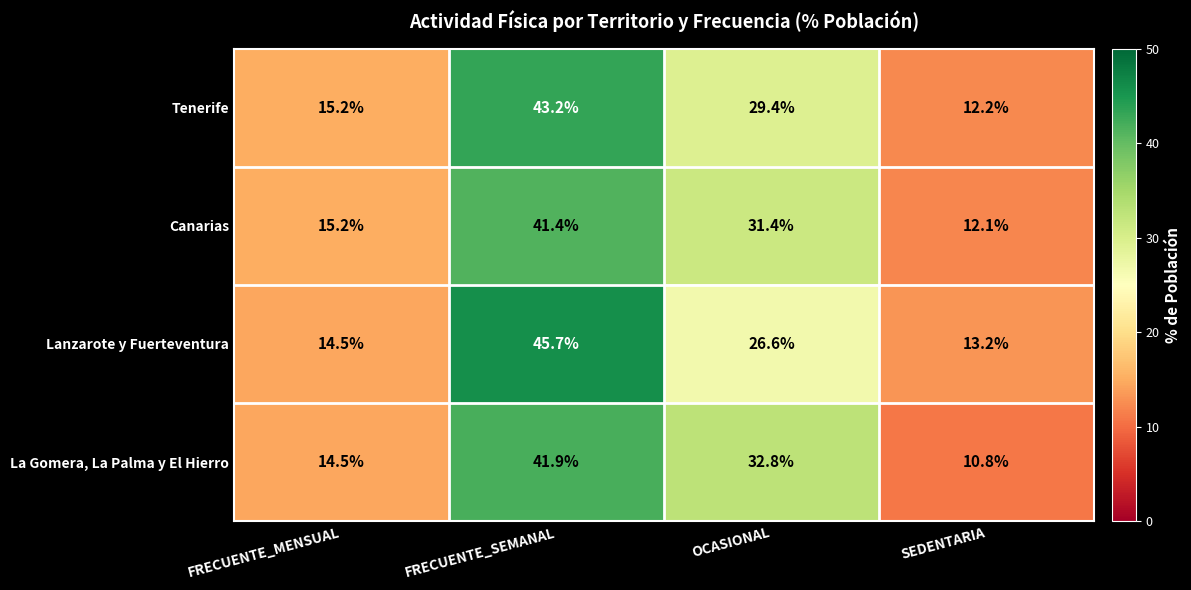

What is the highest value of the La Gomera, La Palma y El Hierro series?

41.9